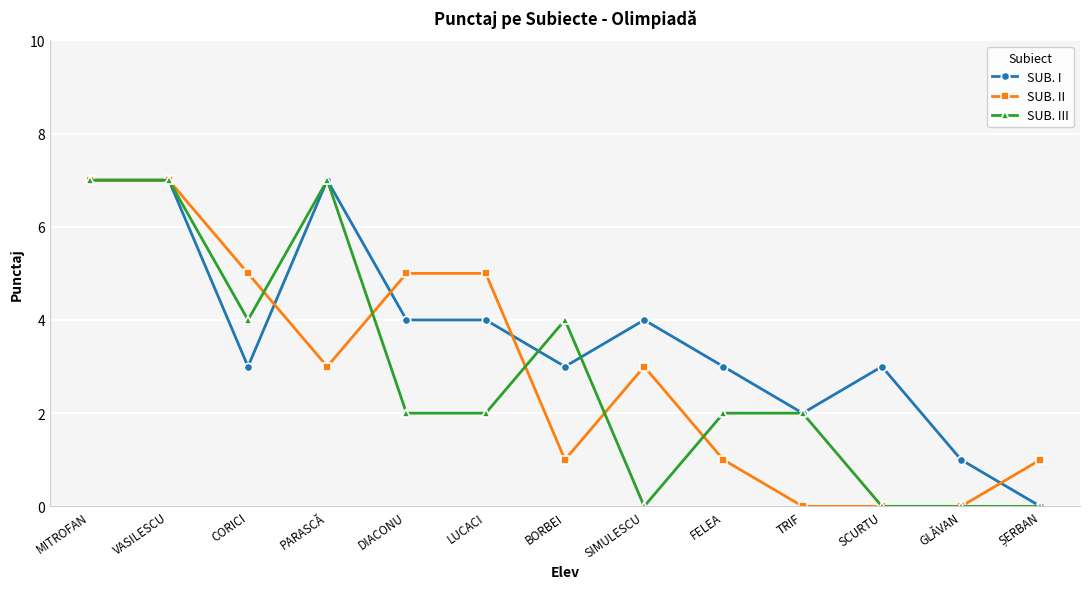

Reading left to right, extract all data points from this chart.

SUB. I: 7	7	3	7	4	4	3	4	3	2	3	1	0
SUB. II: 7	7	5	3	5	5	1	3	1	0	0	0	1
SUB. III: 7	7	4	7	2	2	4	0	2	2	0	0	0